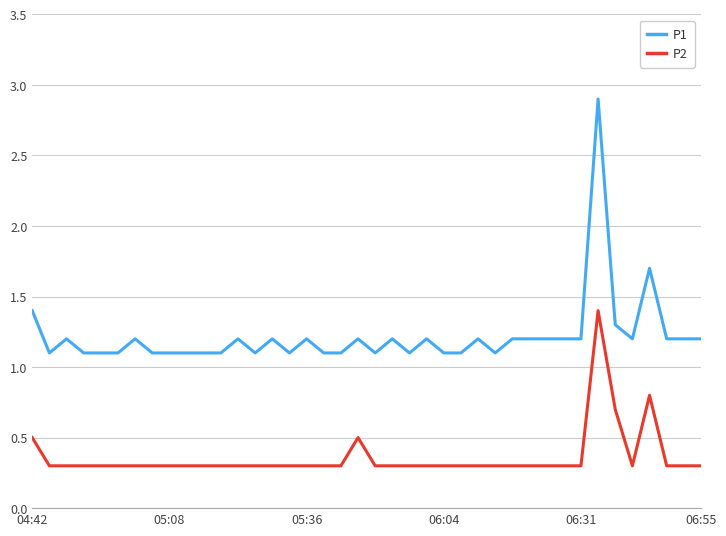

Reading right to left, list all the values displayed in this chart.

P1: 1.2	1.2	1.2	1.7	1.2	1.3	2.9	1.2	1.2	1.2	1.2	1.2	1.1	1.2	1.1	1.1	1.2	1.1	1.2	1.1	1.2	1.1	1.1	1.2	1.1	1.2	1.1	1.2	1.1	1.1	1.1	1.1	1.1	1.2	1.1	1.1	1.1	1.2	1.1	1.4
P2: 0.3	0.3	0.3	0.8	0.3	0.7	1.4	0.3	0.3	0.3	0.3	0.3	0.3	0.3	0.3	0.3	0.3	0.3	0.3	0.3	0.5	0.3	0.3	0.3	0.3	0.3	0.3	0.3	0.3	0.3	0.3	0.3	0.3	0.3	0.3	0.3	0.3	0.3	0.3	0.5